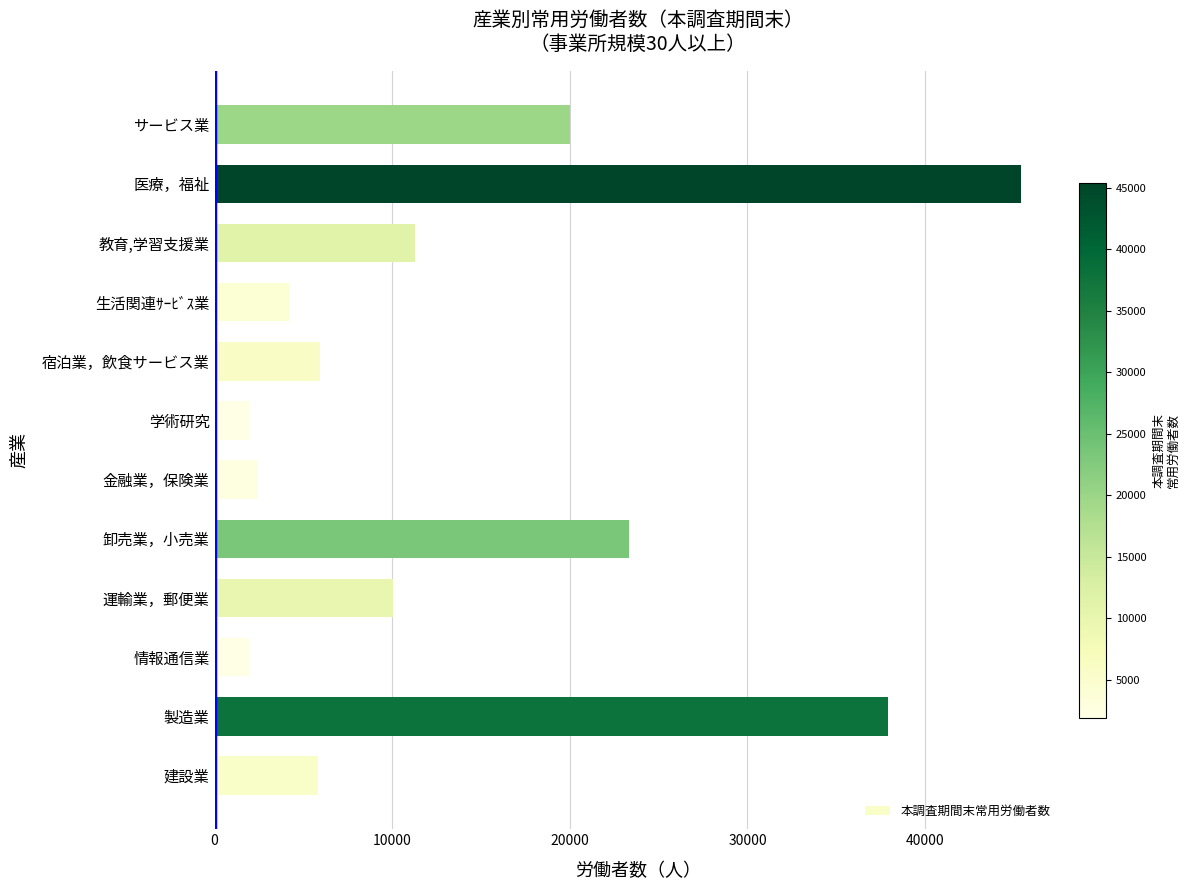

What is the sum of all values?

170430